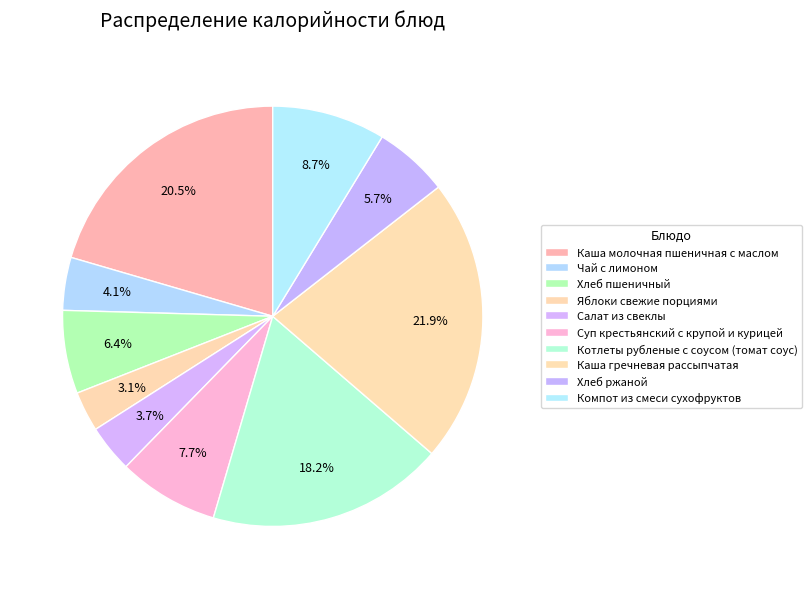

How many segments does this pie chart have?

10